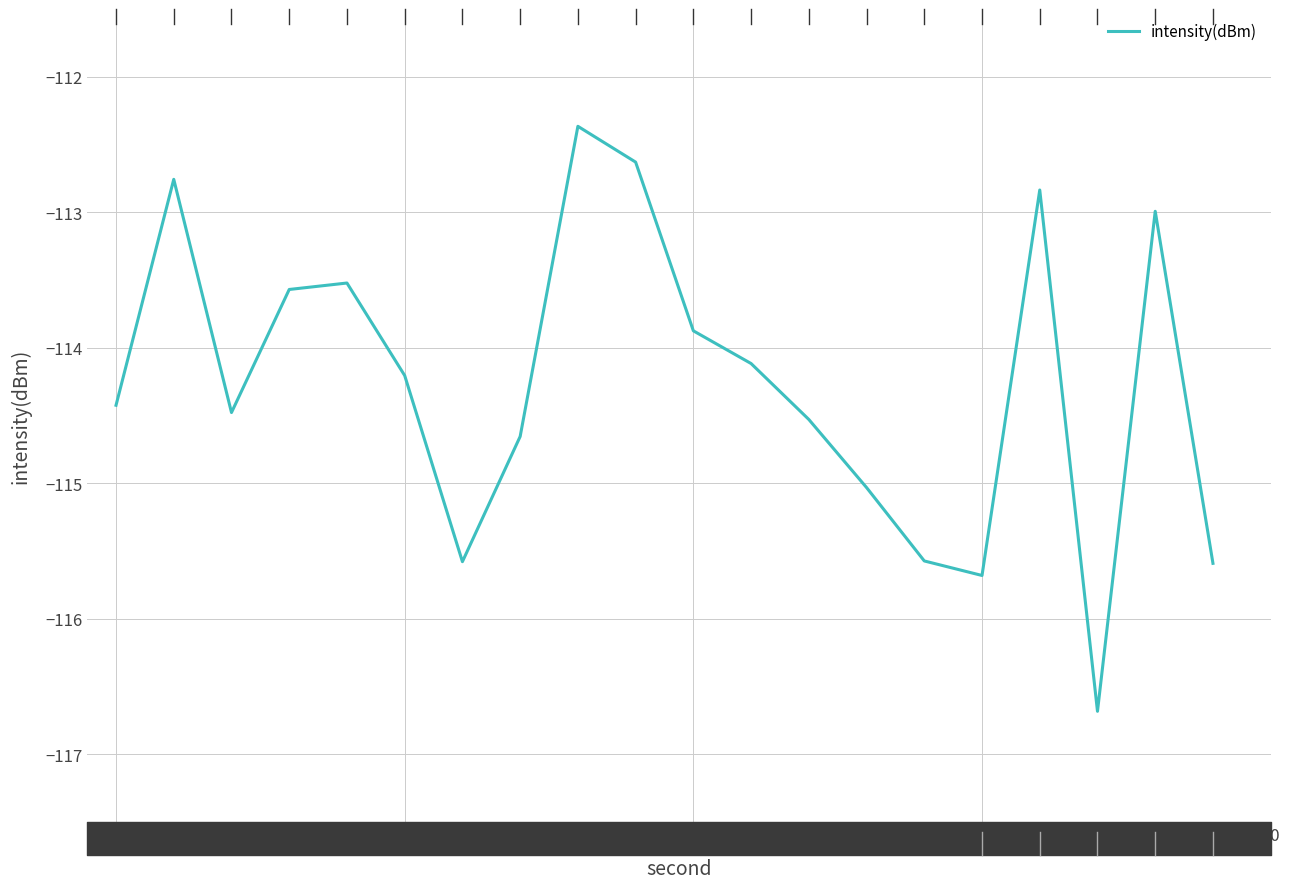

What is the value of the 6th point from the left?

-114.2